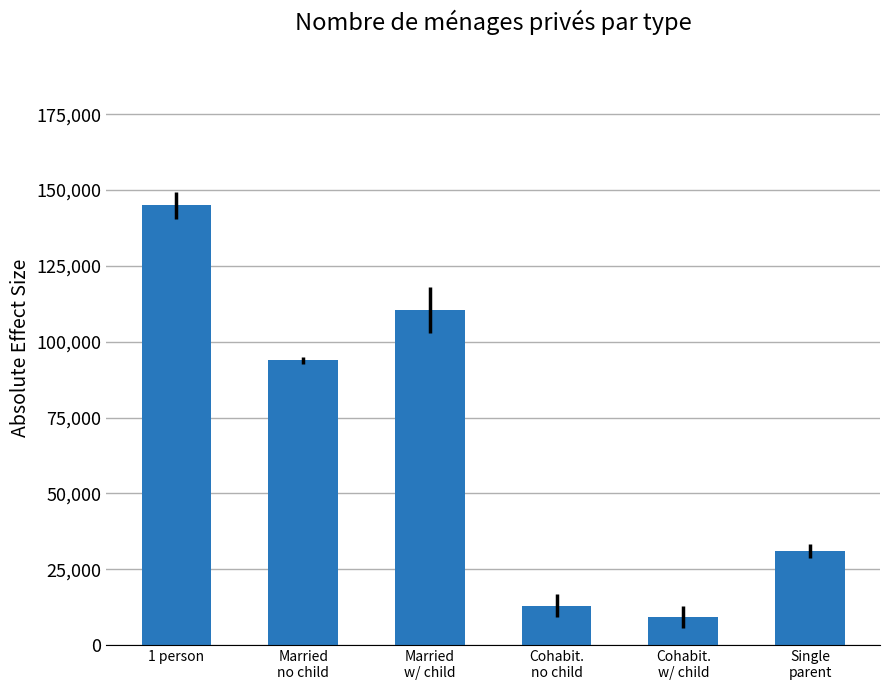

At which label is the value closest to 77103?

Married
no child